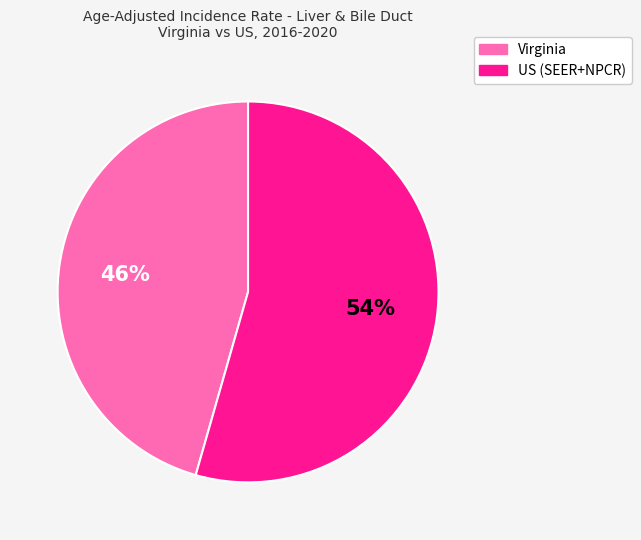

How many segments does this pie chart have?

2